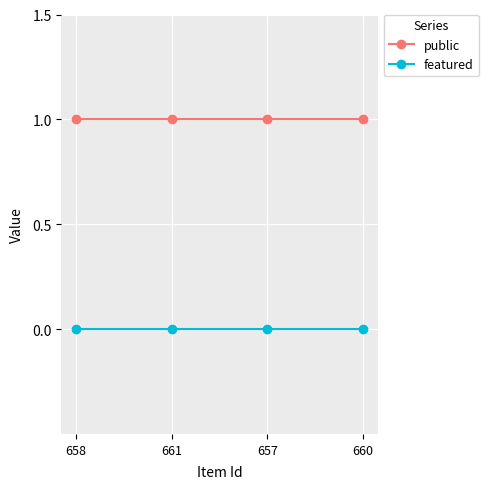

Which series has the largest total across all categories?

public